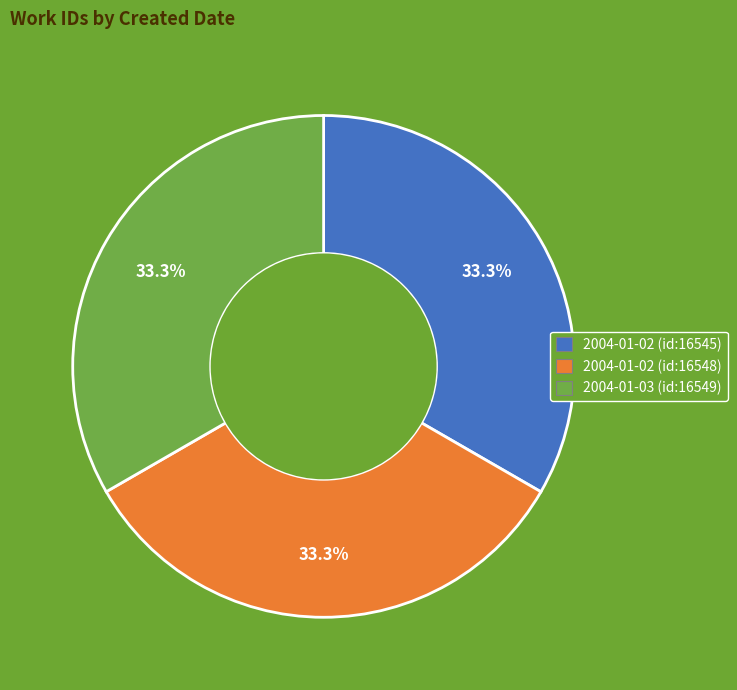

Is there any slice that represents more than half of the pie?

No